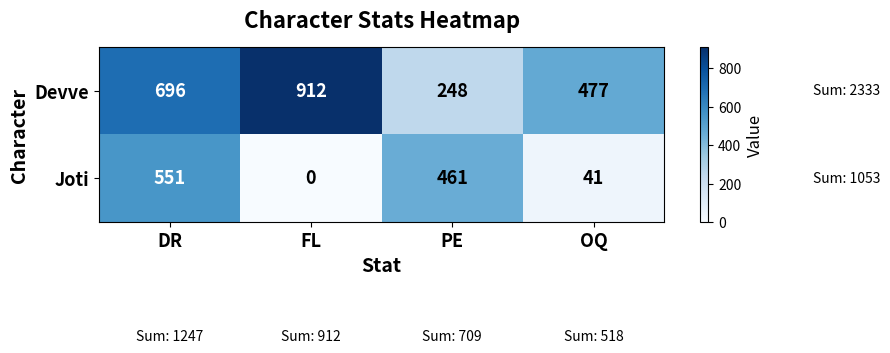

Count the number of data series in this chart.

2